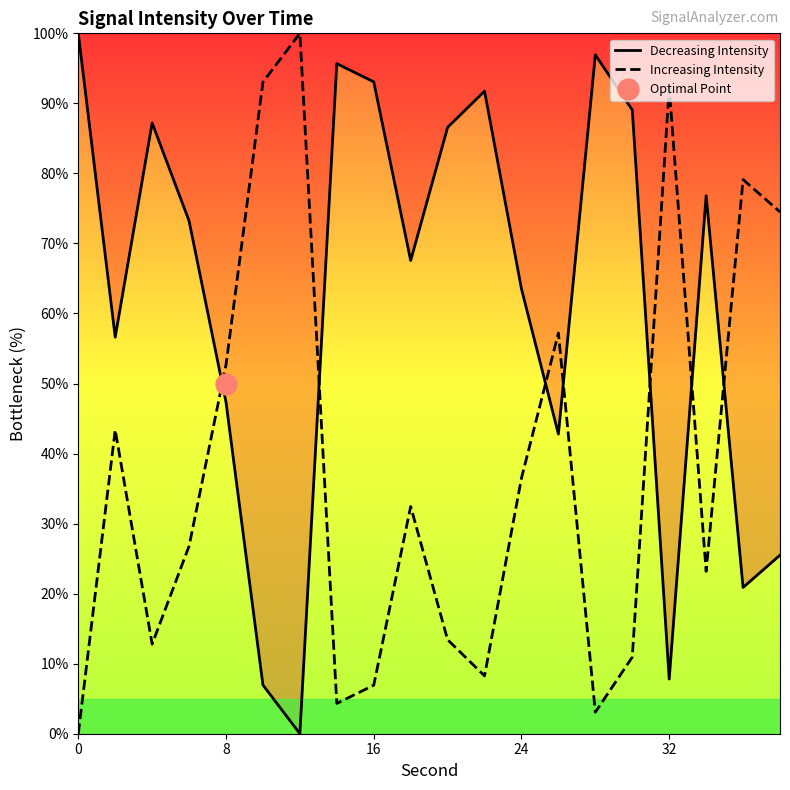

True or false: Decreasing Intensity and Increasing Intensity cross at least once.

True